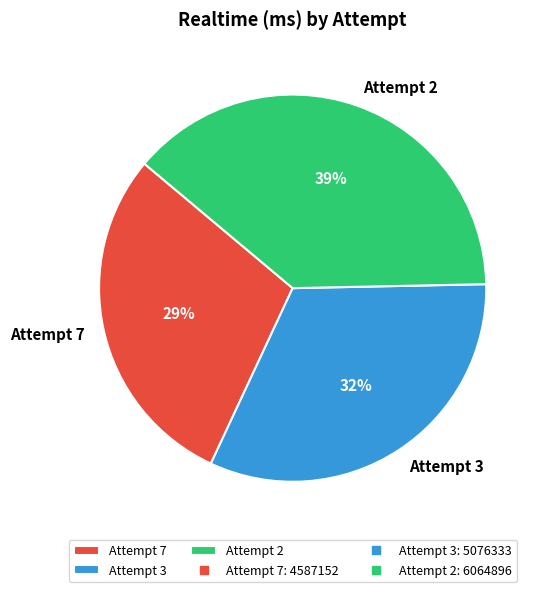

Is Attempt 3 the majority of the pie?

No